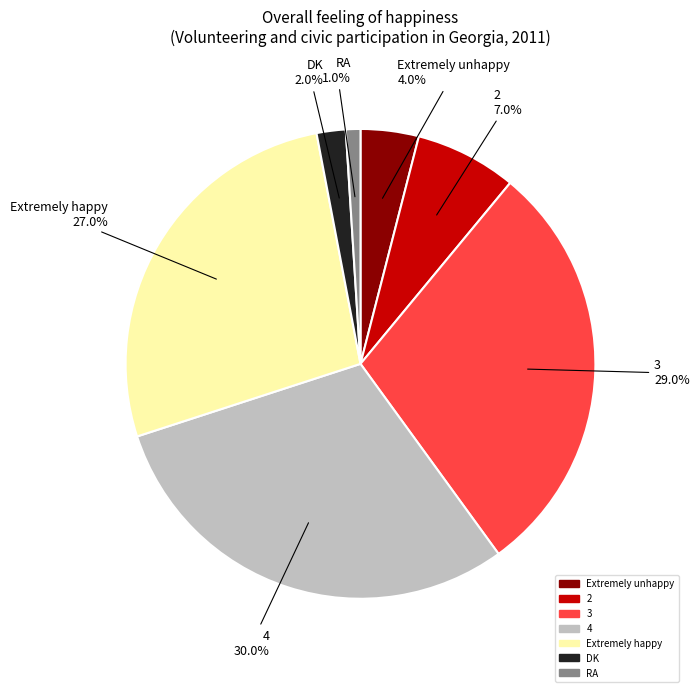

Between Extremely happy and 2, which is larger?

Extremely happy